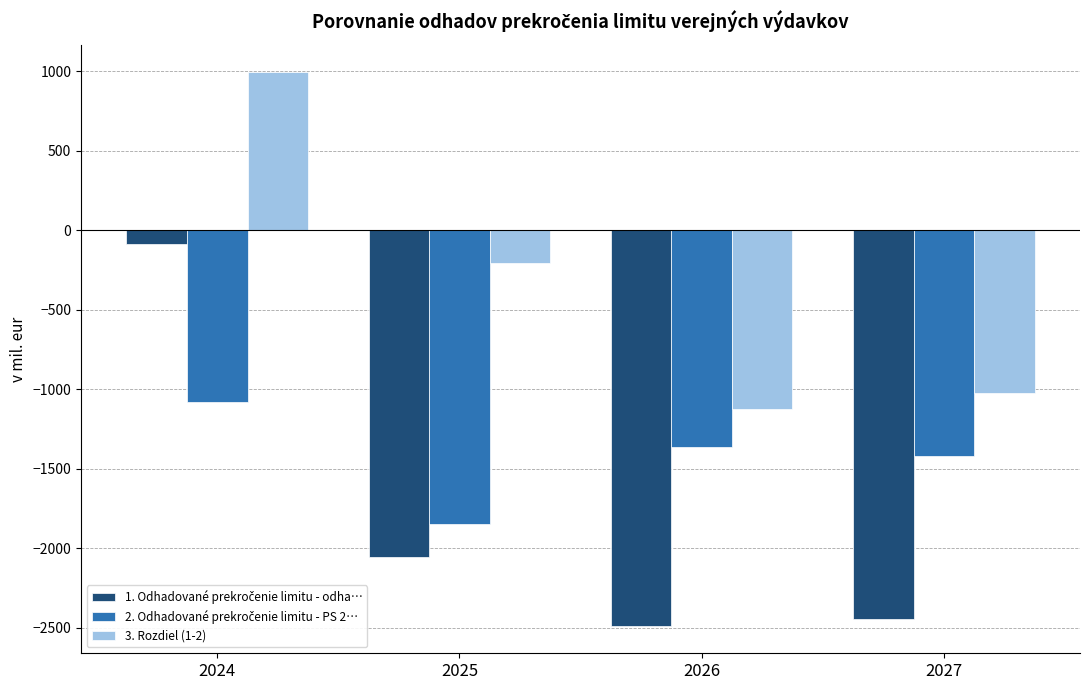

How many categories are shown in the chart?

4